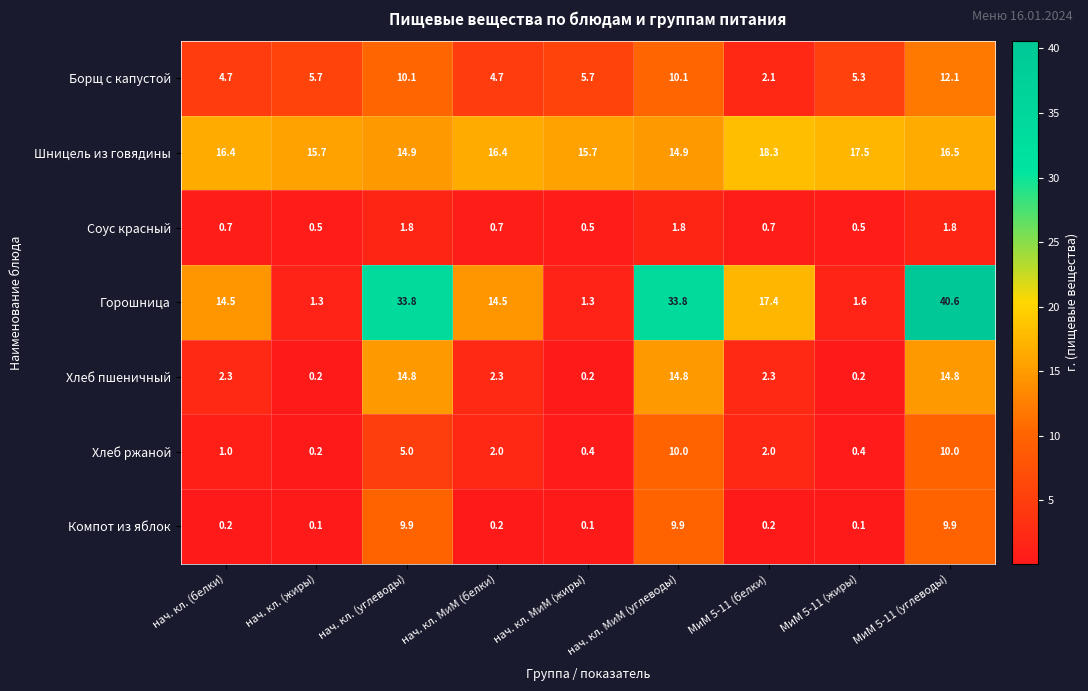

What value does the Борщ с капустой series have at МиМ 5-11 (жиры)?

5.3